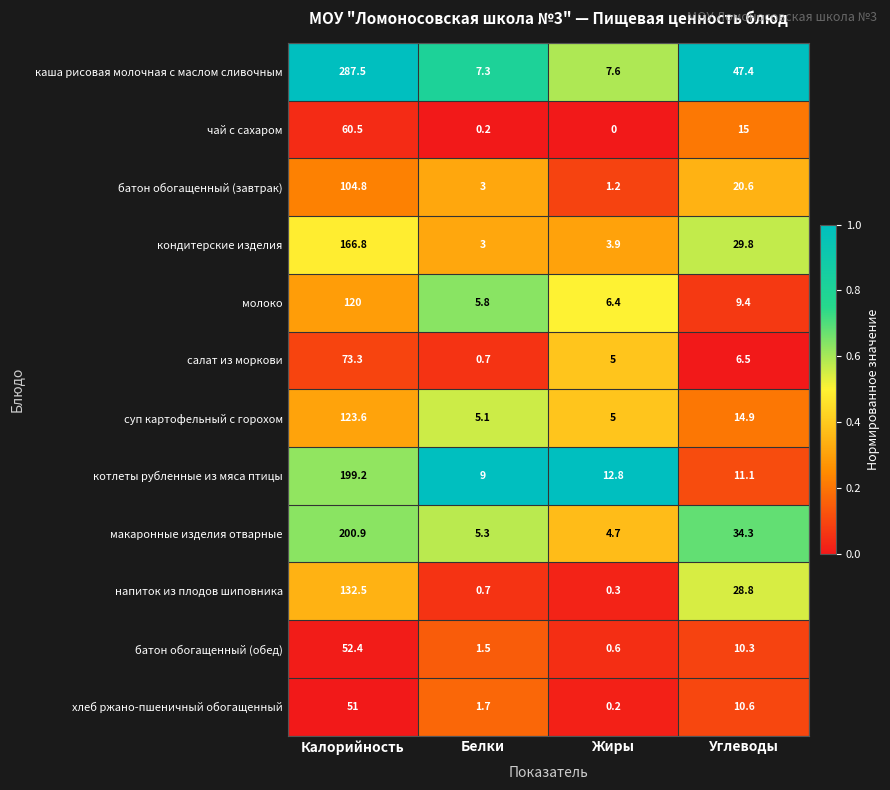

How many categories are shown in the chart?

4